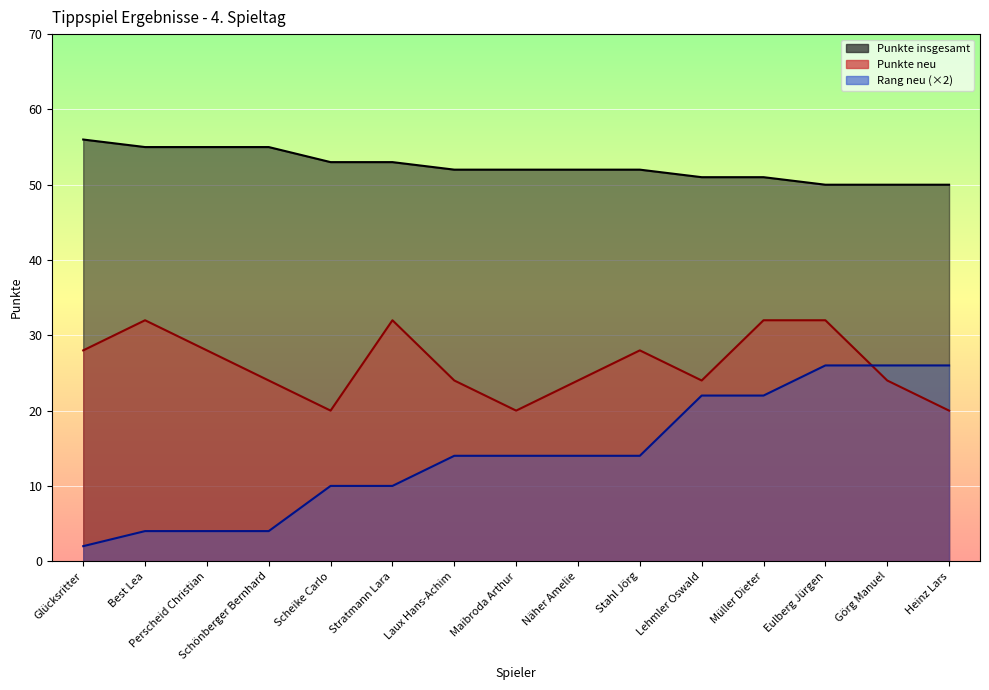

What position from the right is Schönberger Bernhard?

12